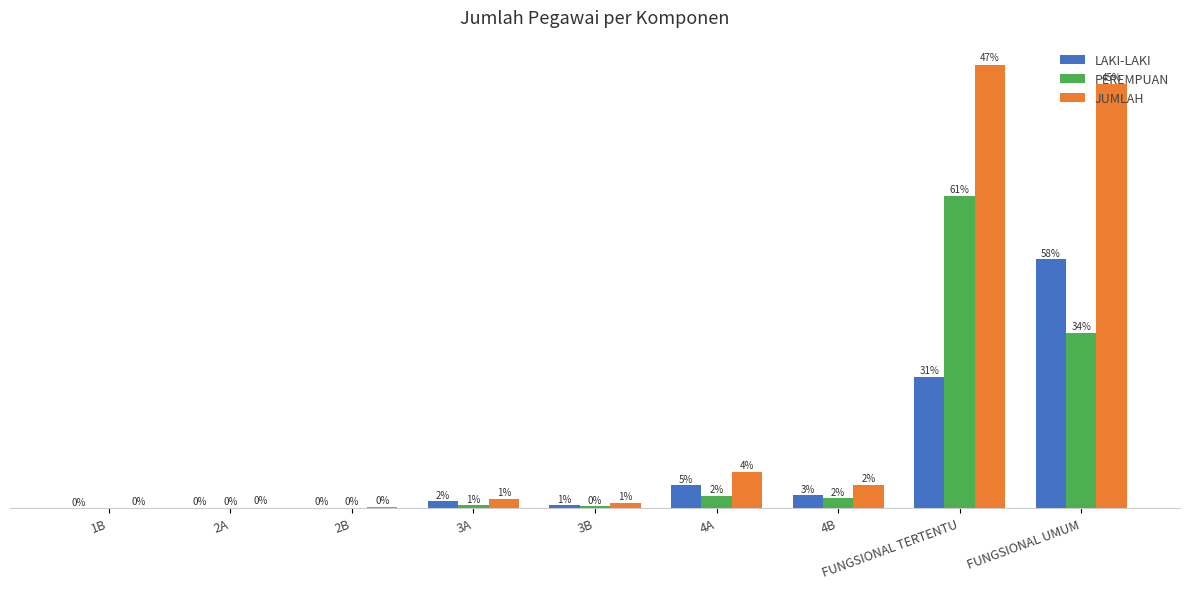

At which category is the sum across all series the highest?

FUNGSIONAL TERTENTU